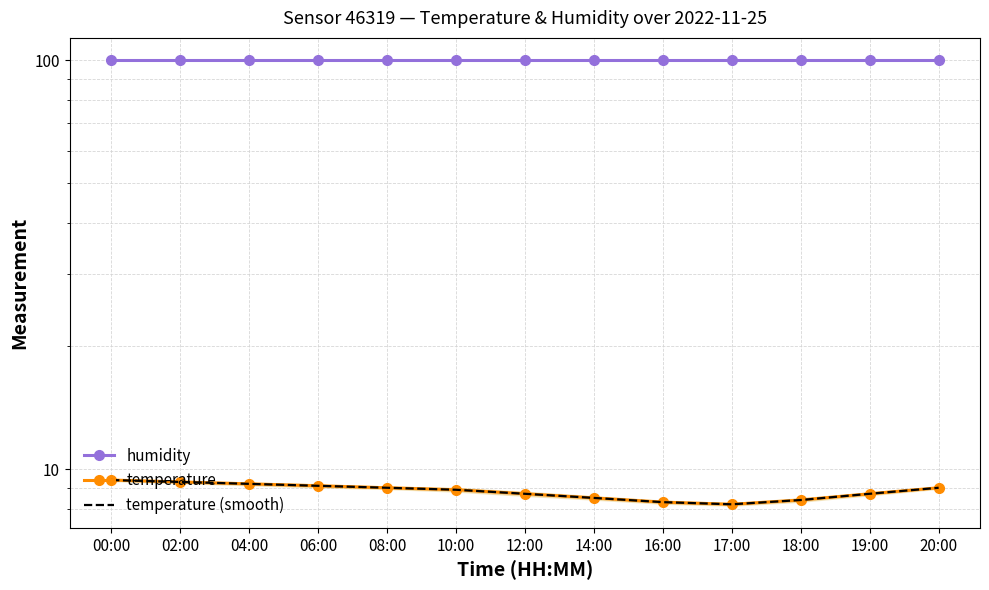

True or false: humidity has more than 2 points higher than both neighbors.

False